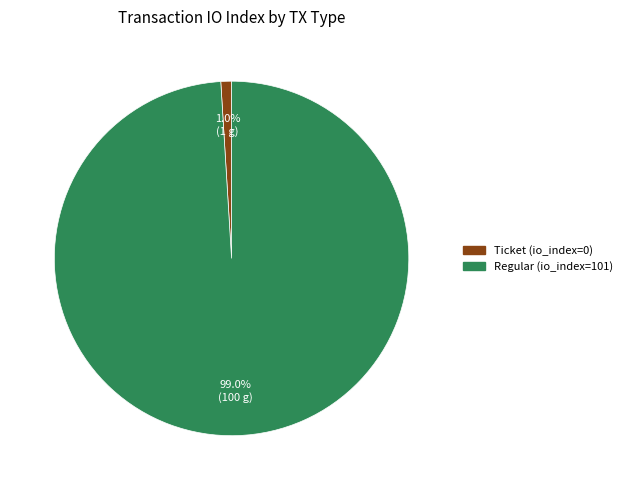

To the nearest percent, what is the difference between the largest and smallest slice percentages?

98%